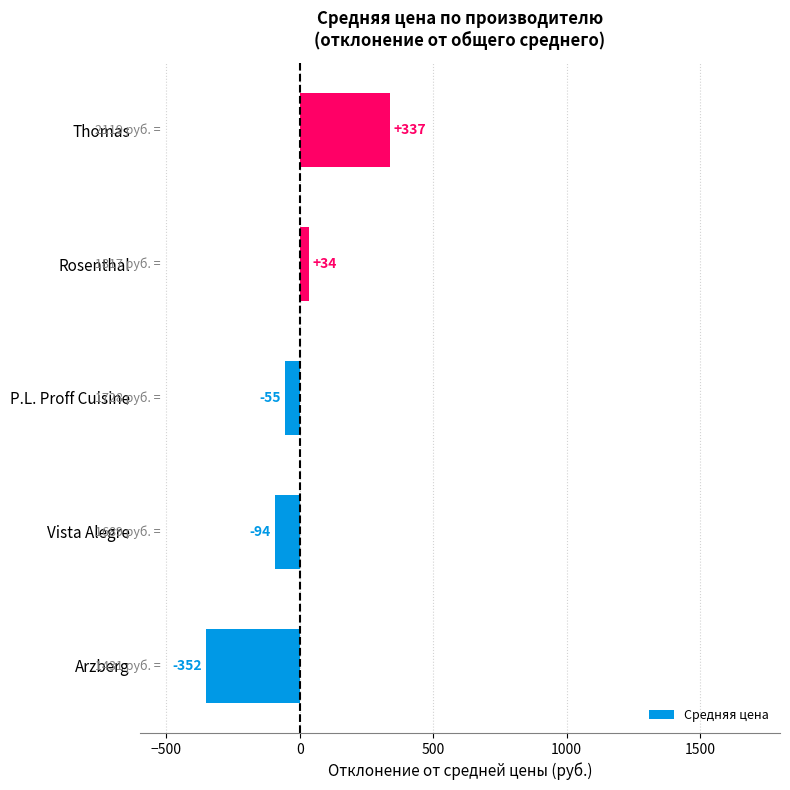

Between P.L. Proff Cuisine and Thomas, which is larger?

Thomas